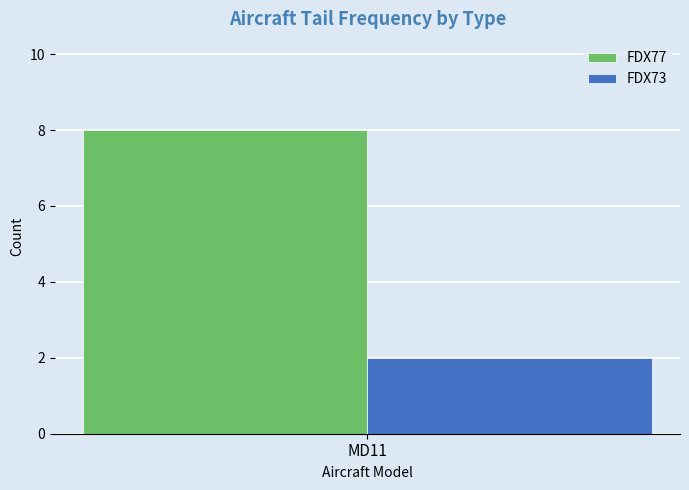

The FDX73 series shows 2 at MD11. True or false?

True